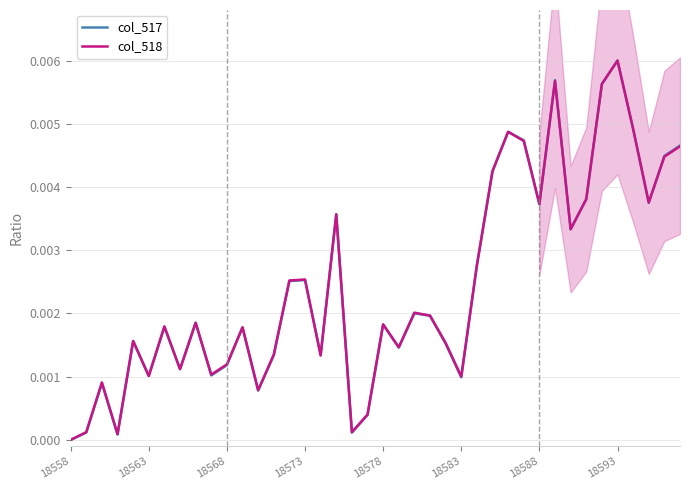

Reading right to left, extract all data points from this chart.

col_517: 0.0	0.0	0.0	0.0	0.0	0.0	0.0	0.0	0.0	0.0	0.0	0.0	0.0	0.0	0.0	0.0	0.0	0.0	0.0	0.0	0.0	0.0	0.0	0.0	0.0	0.0	0.0	0.0	0.0	0.0	0.0	0.0	0.0	0.0	0.0	0.0	0.0	0.0	0.0	0.0
col_518: 0.0	0.0	0.0	0.0	0.0	0.0	0.0	0.0	0.0	0.0	0.0	0.0	0.0	0.0	0.0	0.0	0.0	0.0	0.0	0.0	0.0	0.0	0.0	0.0	0.0	0.0	0.0	0.0	0.0	0.0	0.0	0.0	0.0	0.0	0.0	0.0	0.0	0.0	0.0	0.0